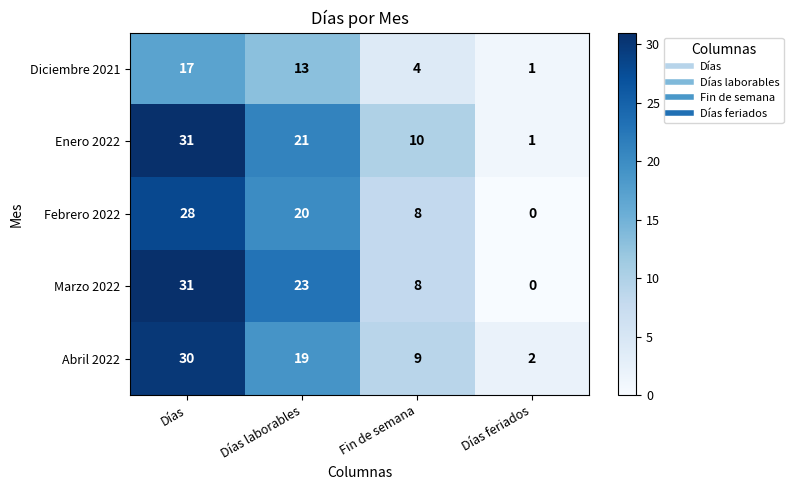

What is the difference between the maximum and minimum values in the Abril 2022 series?

28